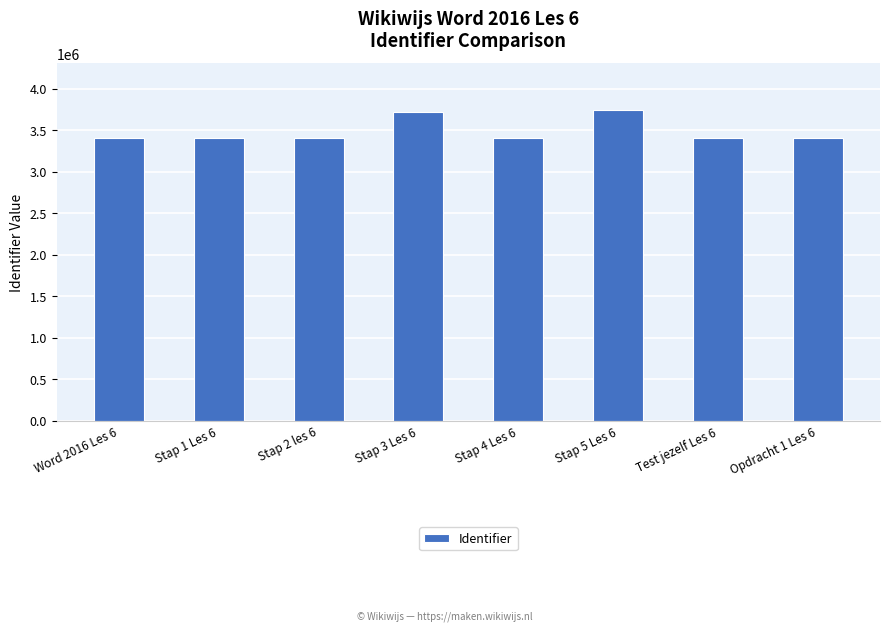

What is the sum of all values?

27957299